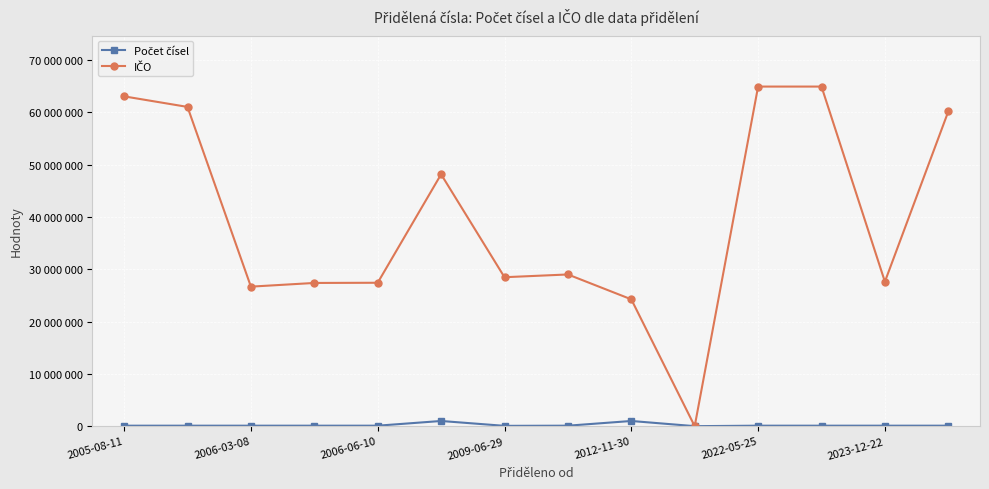

Which series has the largest total across all categories?

IČO